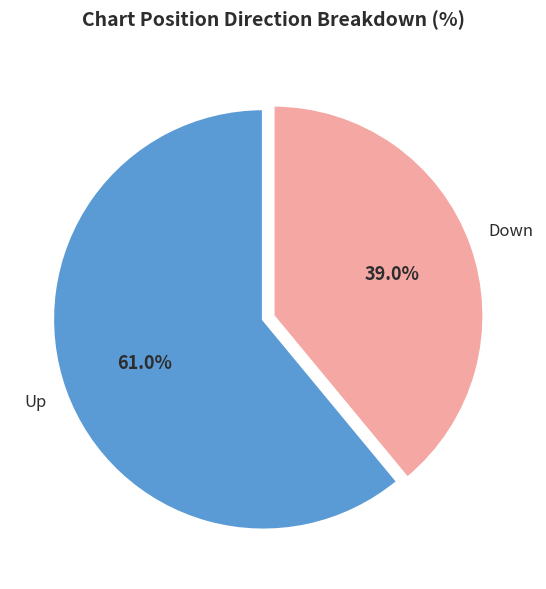

Is there a majority slice in this chart?

Yes